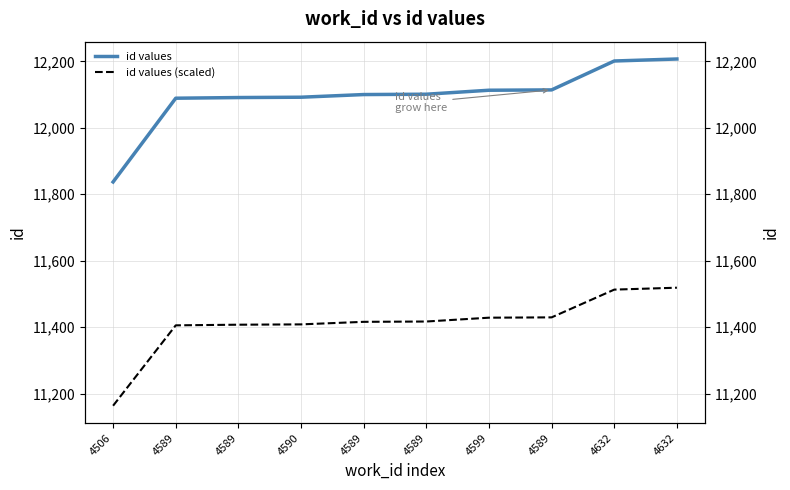

What is the lowest value of the id values series?

11837.0